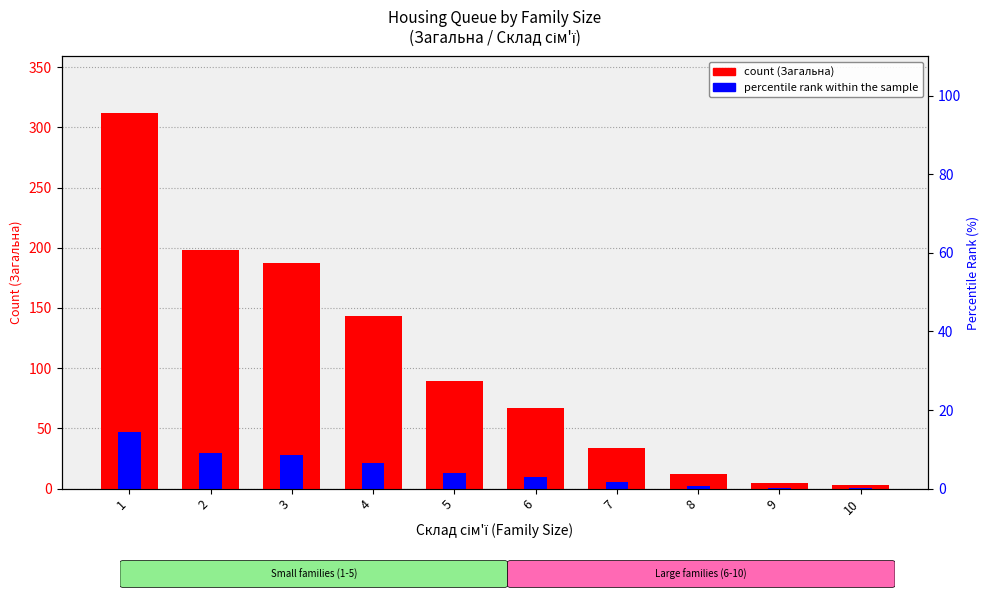

Is it true that count (Загальна) equals 231.9 at 4?

False